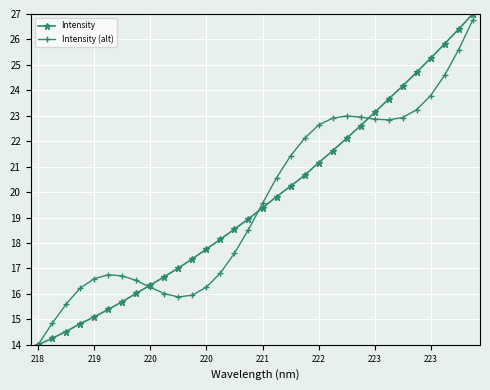

What is the minimum value for Intensity (alt)?

14.0